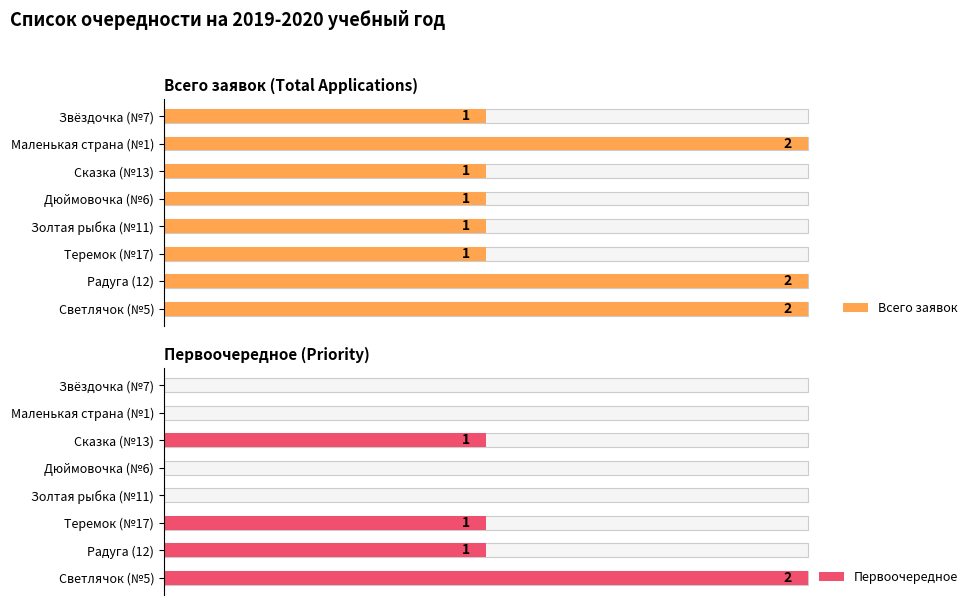

How many groups of bars are there?

8